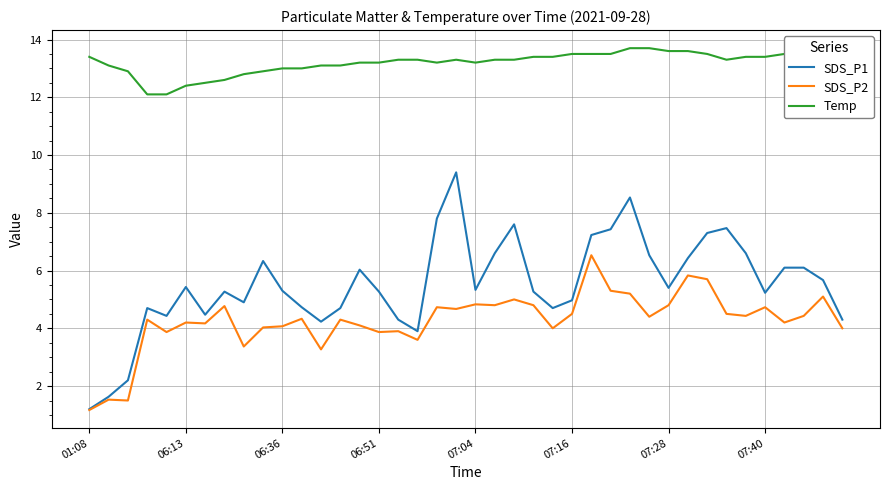

True or false: Temp and SDS_P2 intersect in this chart.

False